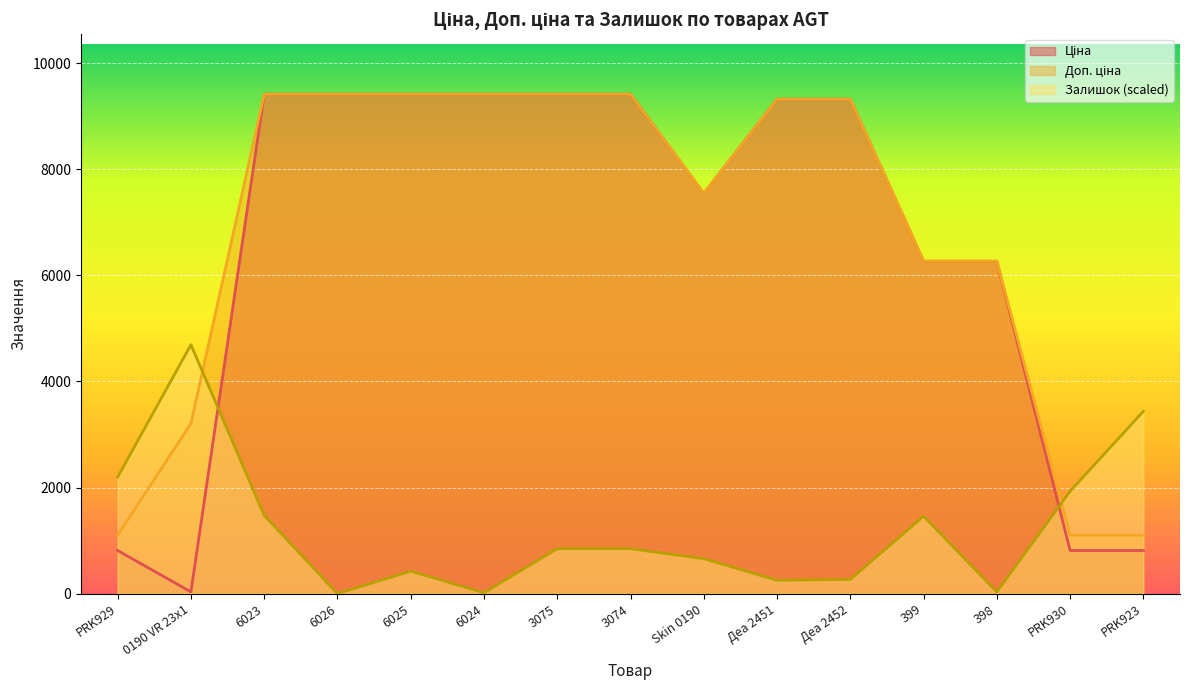

Reading left to right, extract all data points from this chart.

Ціна: 813.0	32.0	9416.9	9416.9	9416.9	9416.9	9416.9	9416.9	7545.9	9321.4	9321.4	6266.7	6266.7	813.0	813.0
Доп. ціна: 1101.8	3205.0	9416.9	9416.9	9416.9	9416.9	9416.9	9416.9	7545.9	9321.4	9321.4	6266.7	6266.7	1101.8	1101.8
Залишок: 2197.3	4692.7	1475.3	0.0	423.8	15.7	847.5	847.5	659.2	251.1	266.8	1459.6	31.4	1930.5	3437.2